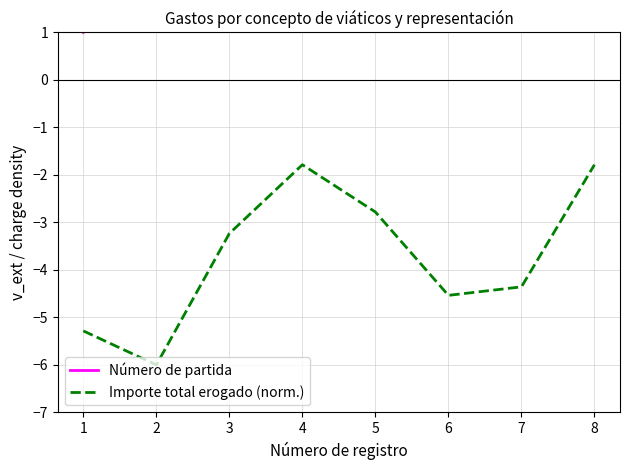

The value of Número de partida at 8 is 2.1. True or false?

False